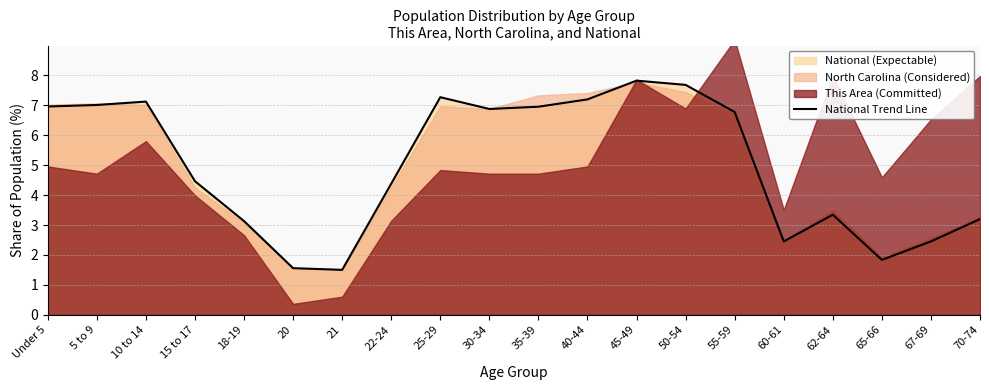

What is the difference between the values at 25-29 and 10 to 14?

0.1